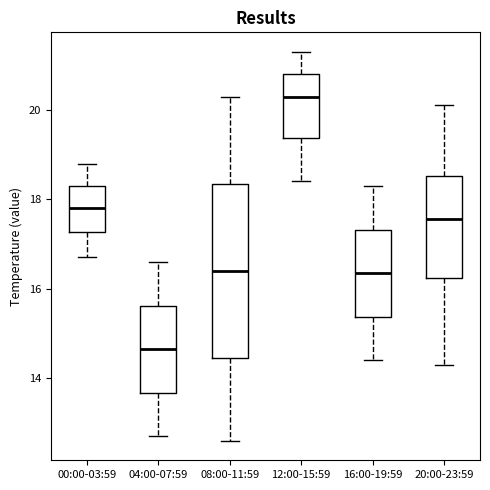

Comparing the boxes themselves (not the whiskers), which one is the tallest?

08:00-11:59